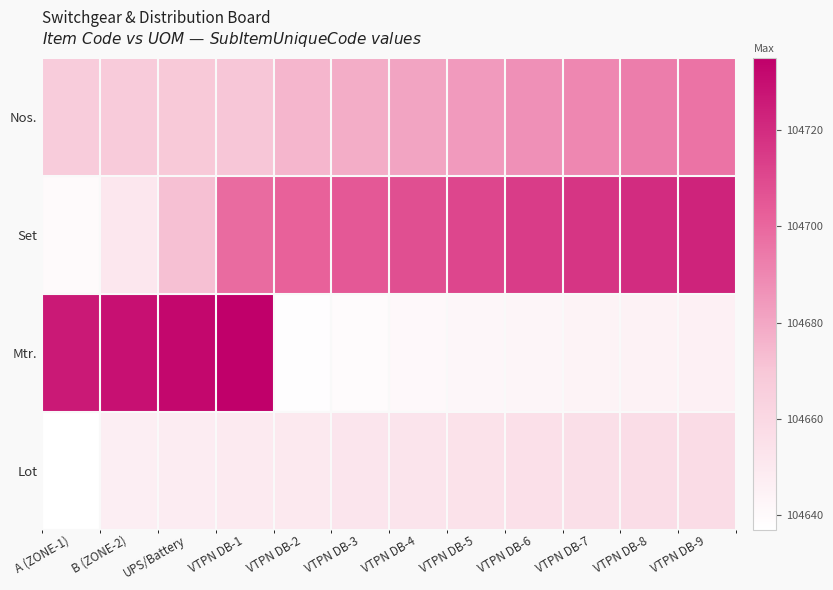

Reading right to left, list all the values displayed in this chart.

Nos.: VTPN DB-9=104696	VTPN DB-8=104693	VTPN DB-7=104690	VTPN DB-6=104687	VTPN DB-5=104684	VTPN DB-4=104681	VTPN DB-3=104678	VTPN DB-2=104675	VTPN DB-1=104670	UPS/Battery=104669	B (ZONE-2)=104668	A (ZONE-1)=104667
Set: VTPN DB-9=104723	VTPN DB-8=104720	VTPN DB-7=104717	VTPN DB-6=104714	VTPN DB-5=104711	VTPN DB-4=104708	VTPN DB-3=104705	VTPN DB-2=104702	VTPN DB-1=104699	UPS/Battery=104672	B (ZONE-2)=104651	A (ZONE-1)=104640
Mtr.: VTPN DB-9=104646	VTPN DB-8=104645	VTPN DB-7=104644	VTPN DB-6=104643	VTPN DB-5=104642	VTPN DB-4=104641	VTPN DB-3=104639	VTPN DB-2=104638	VTPN DB-1=104735	UPS/Battery=104732	B (ZONE-2)=104729	A (ZONE-1)=104726
Lot: VTPN DB-9=104658	VTPN DB-8=104657	VTPN DB-7=104656	VTPN DB-6=104655	VTPN DB-5=104654	VTPN DB-4=104653	VTPN DB-3=104652	VTPN DB-2=104650	VTPN DB-1=104649	UPS/Battery=104648	B (ZONE-2)=104647	A (ZONE-1)=104637